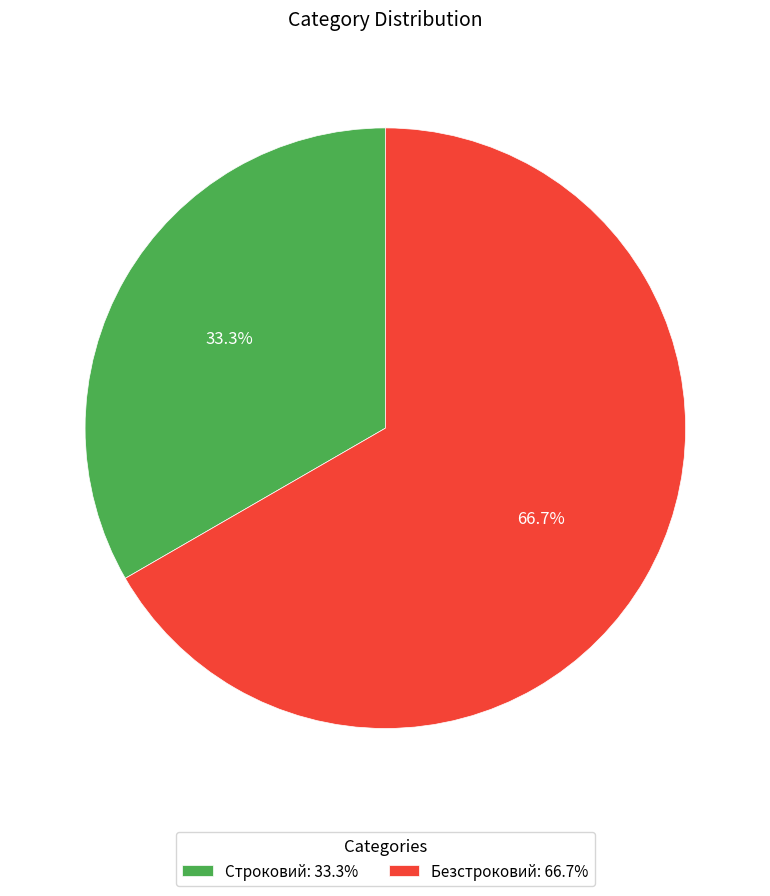

Is it true that Безстроковий is 79% of the pie?

False